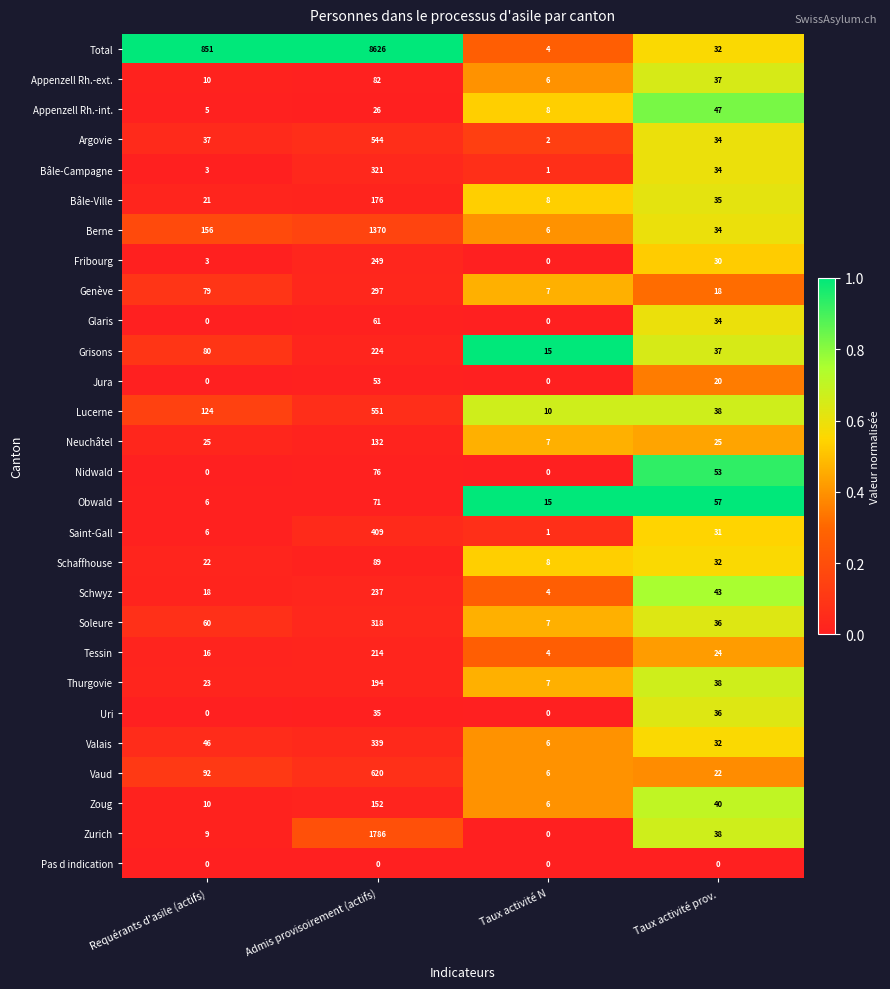

At which label does Zurich reach its peak?

Admis provisoirement (actifs)